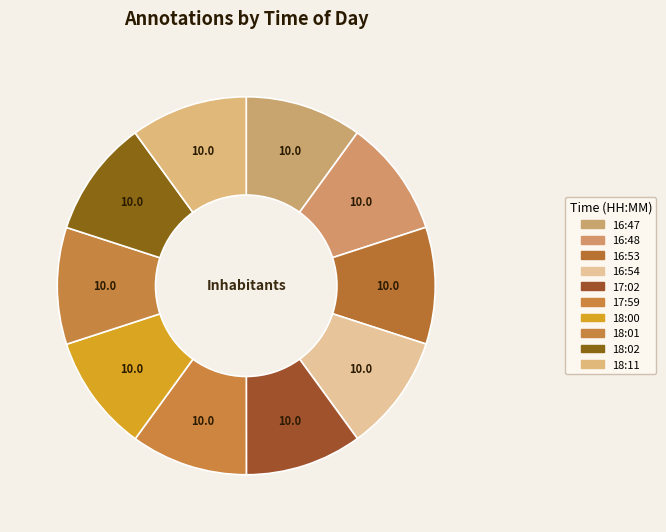

Count the number of slices in the pie.

10